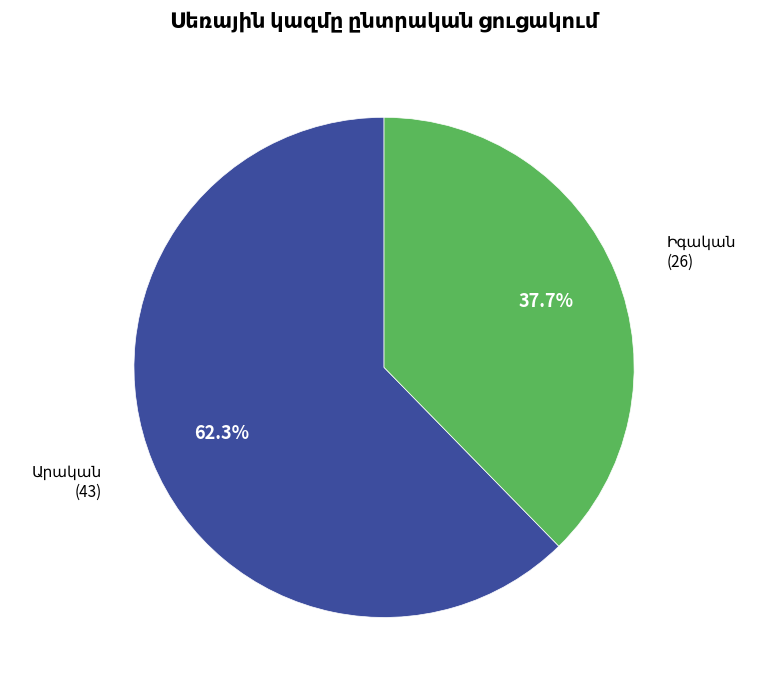

Does any single category account for the majority?

Yes